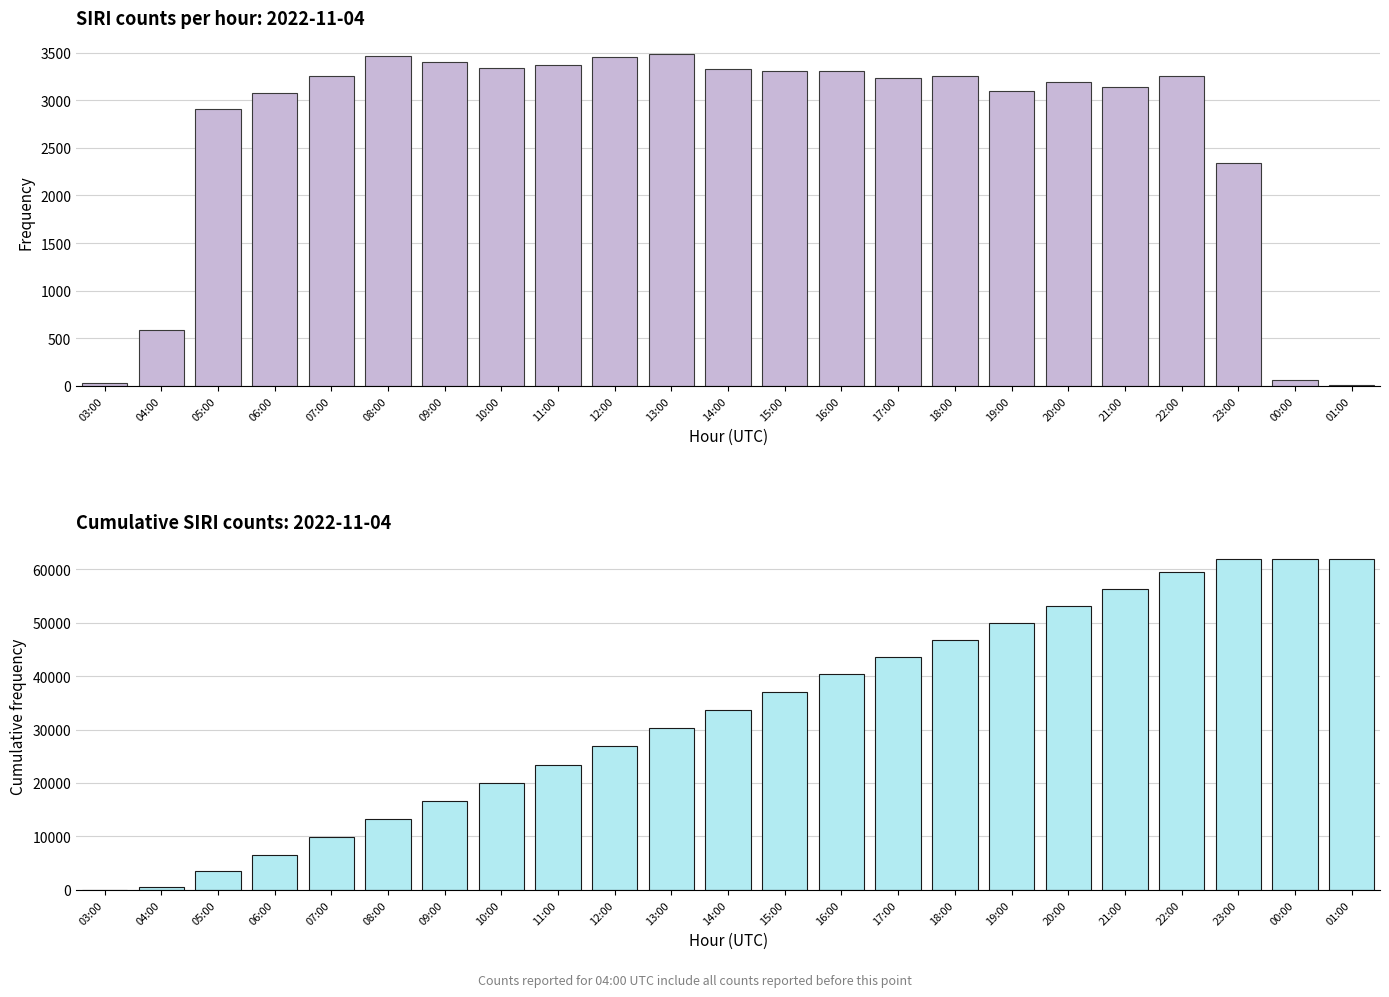

What is the label of the 15th bar from the left?

17:00